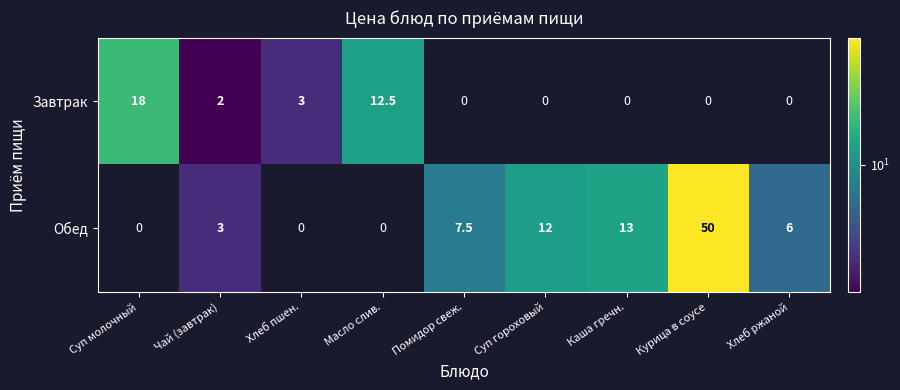

How many series are shown in this chart?

2